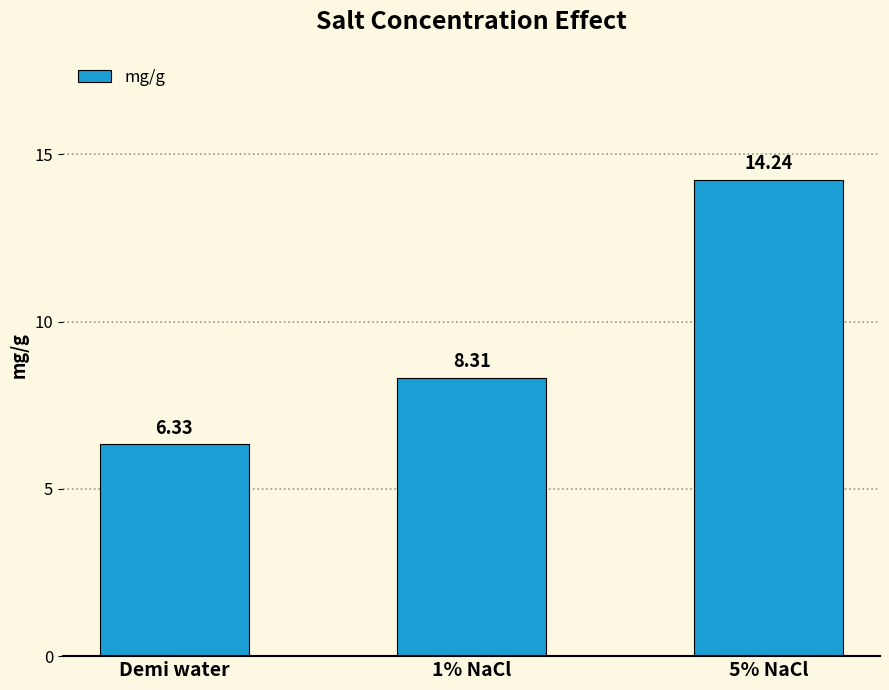

What is the sum of all values?

28.9